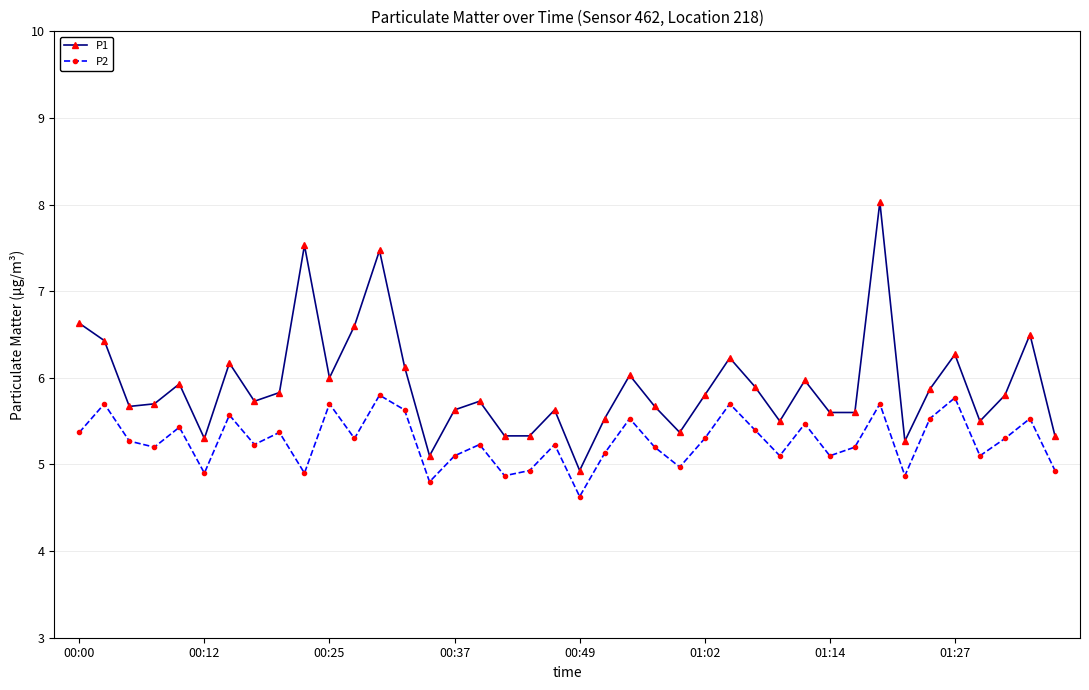

Which series has the largest total across all categories?

P1